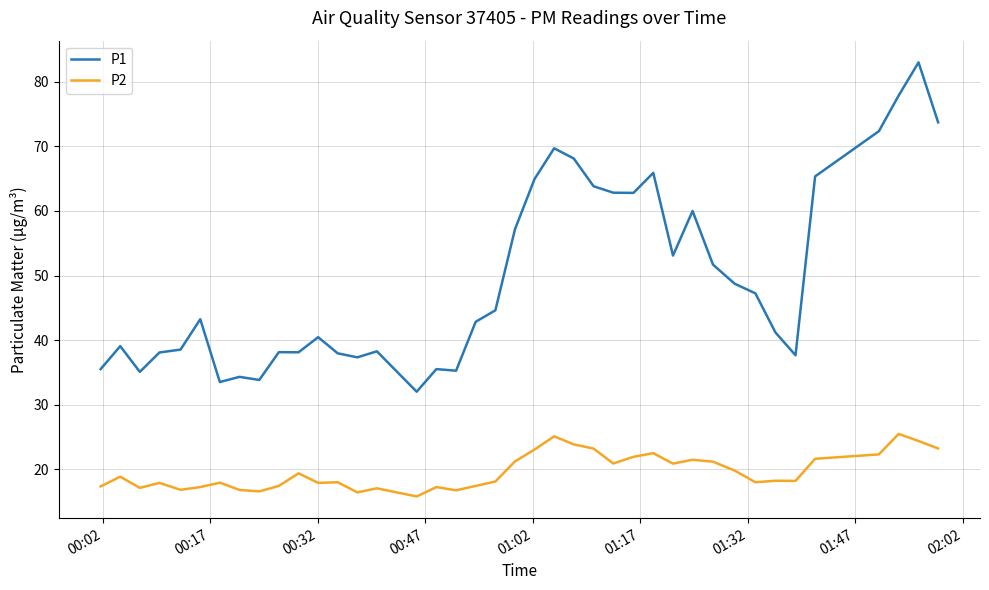

True or false: P2 and P1 intersect in this chart.

False